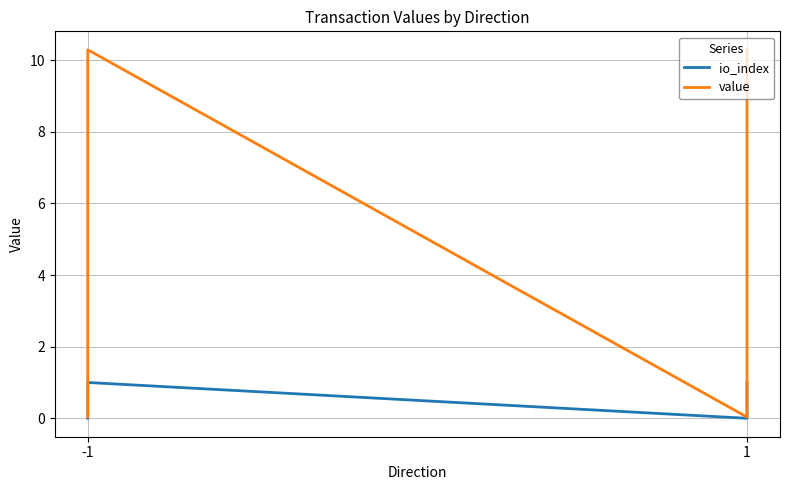

True or false: io_index and value intersect in this chart.

False